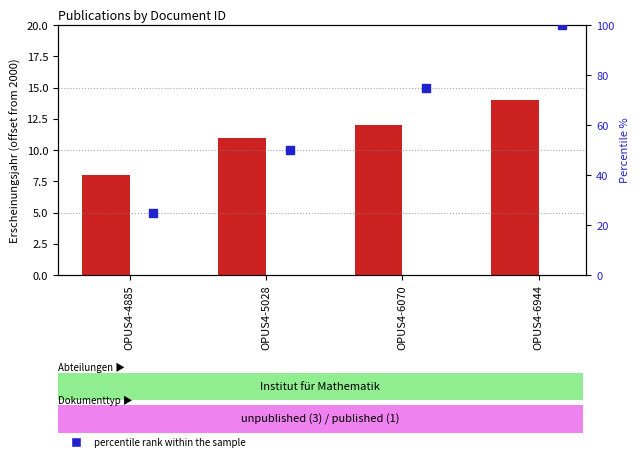

What is the total value across all series at OPUS4-4885?

33